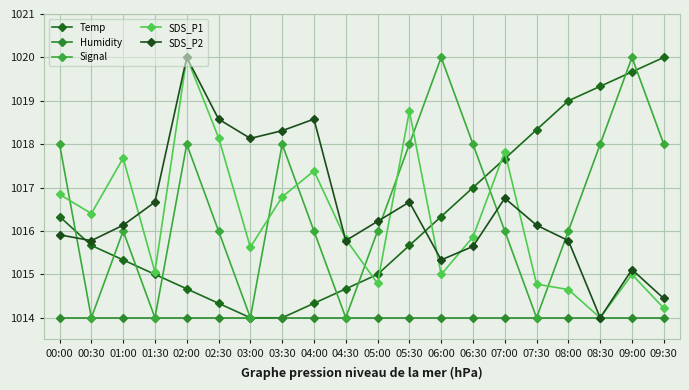

How many values in the Signal series exceed 1015?

15